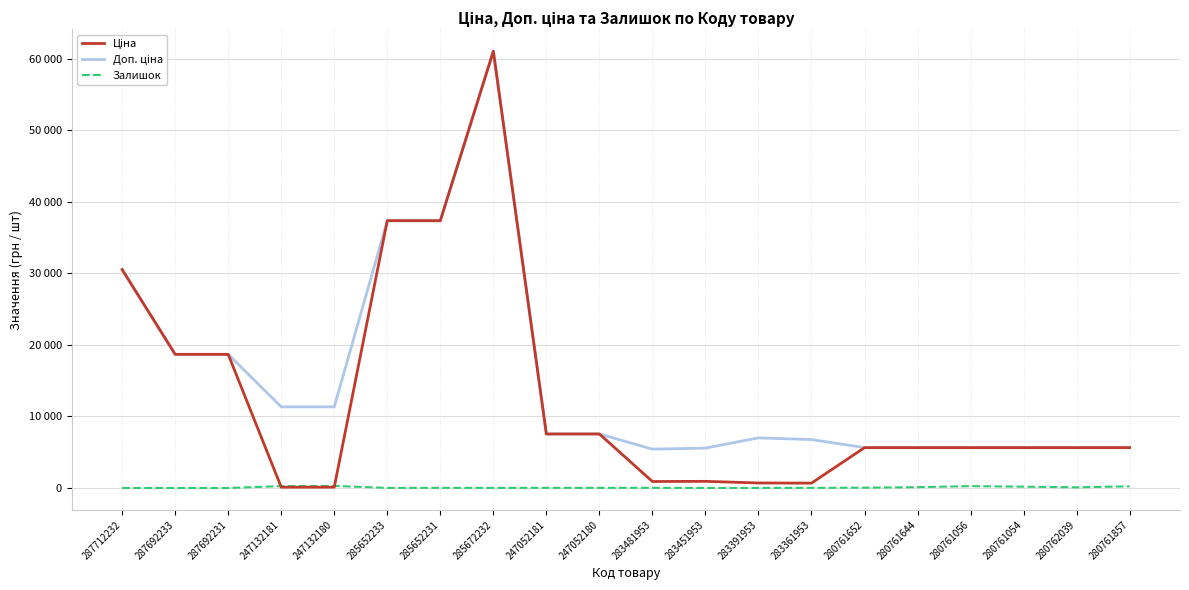

What is the highest value of the Доп. ціна series?

61024.7